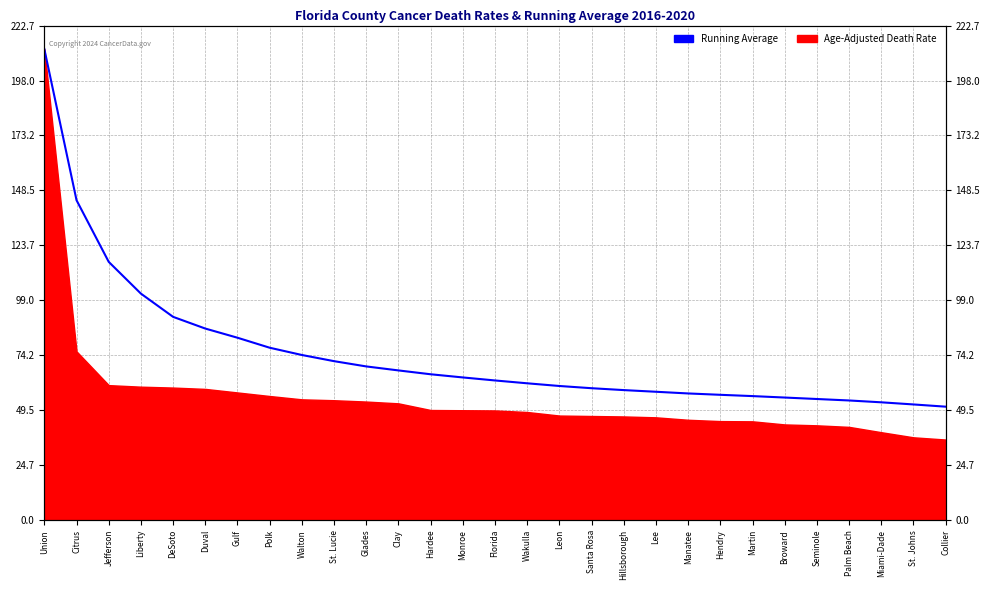

What is the maximum value shown in the chart?

212.1